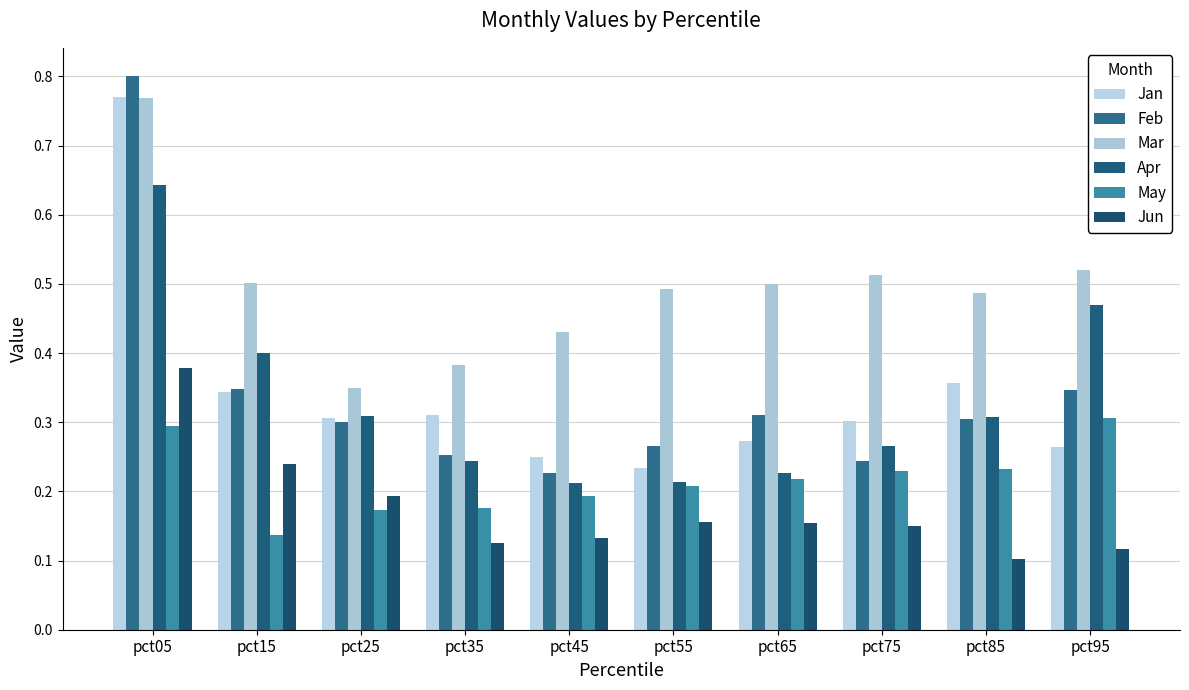

How many Jan values are between 0 and 1?

10